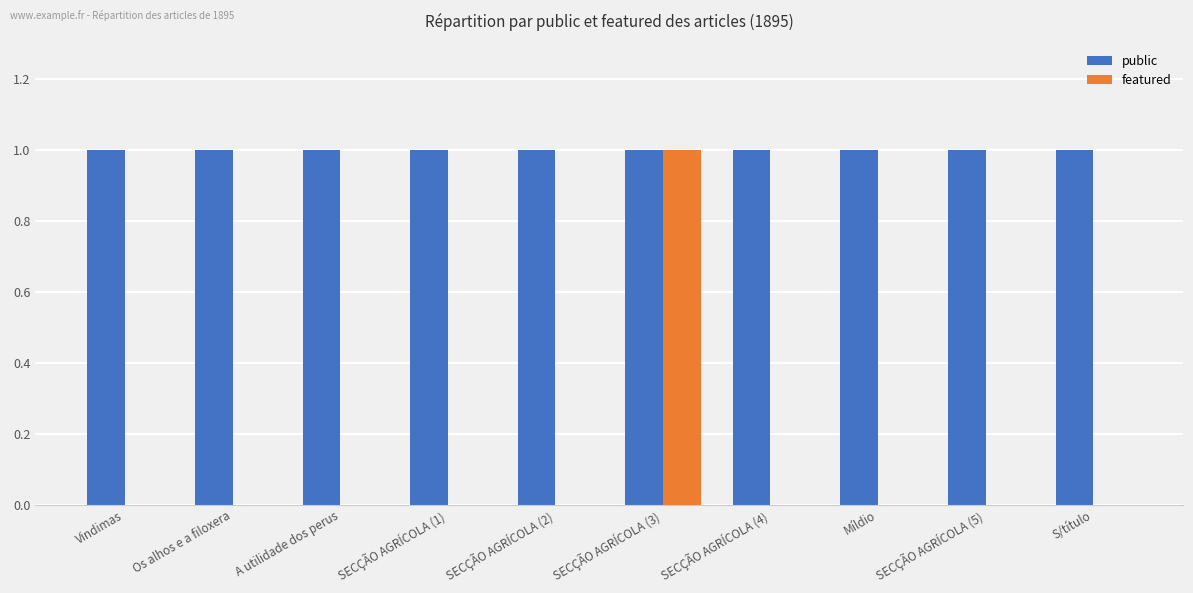

At which category is the sum across all series the highest?

SECÇÃO AGRÍCOLA (3)